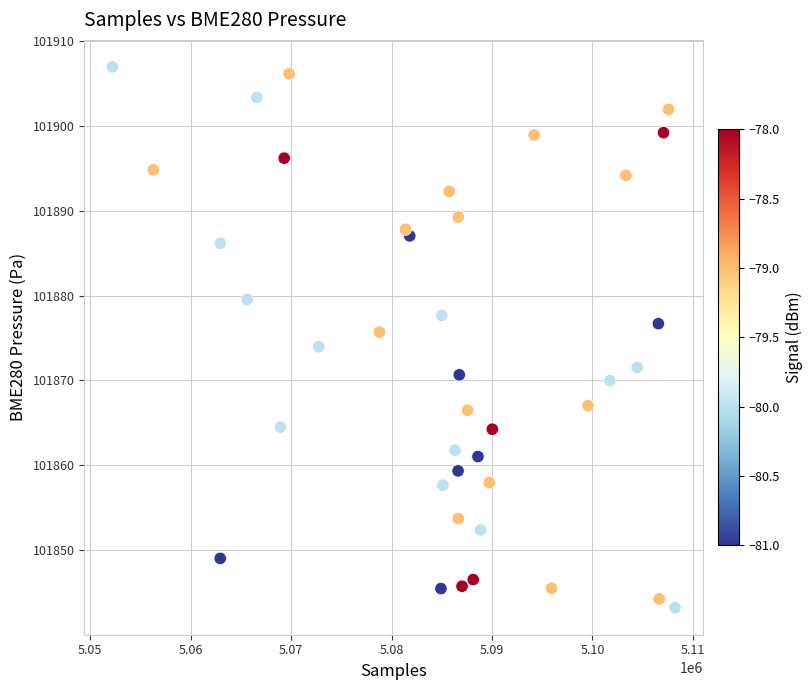

What is the range of Y values (max minus min)?

63.7